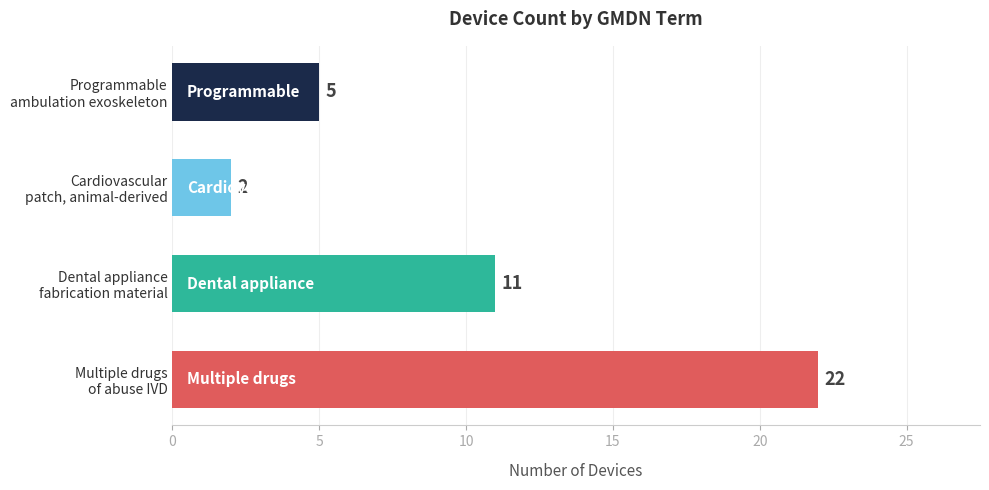

Reading bottom to top, transcribe all the data shown in this chart.

22	11	2	5